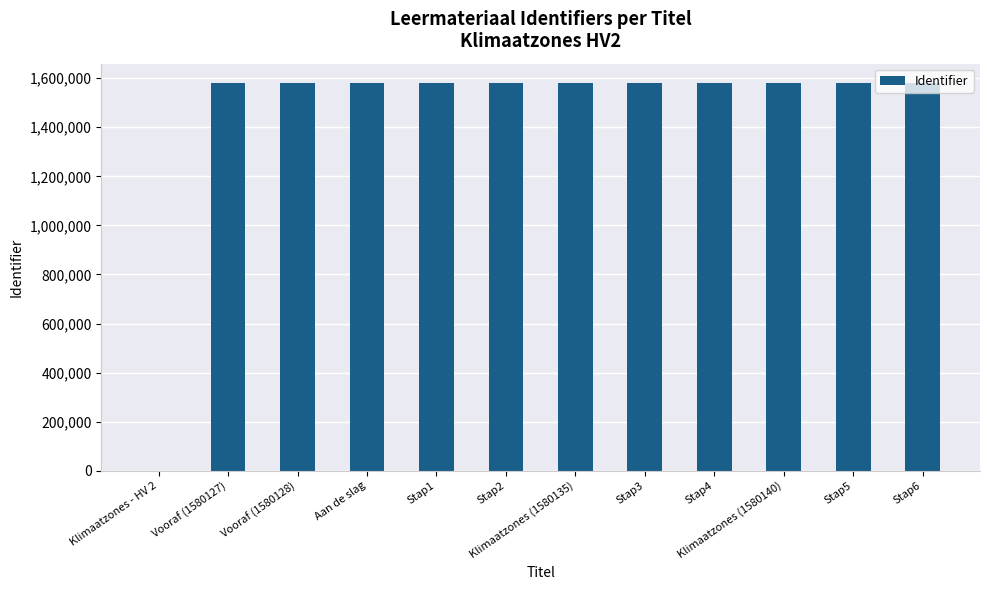

Is it true that the value at Klimaatzones (1580135) is 1580135?

True